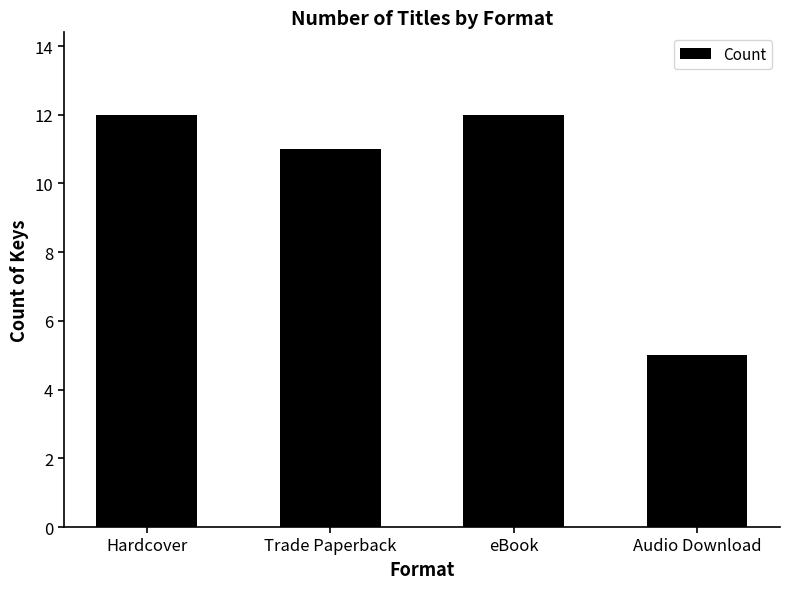

What is the minimum value shown in the chart?

5